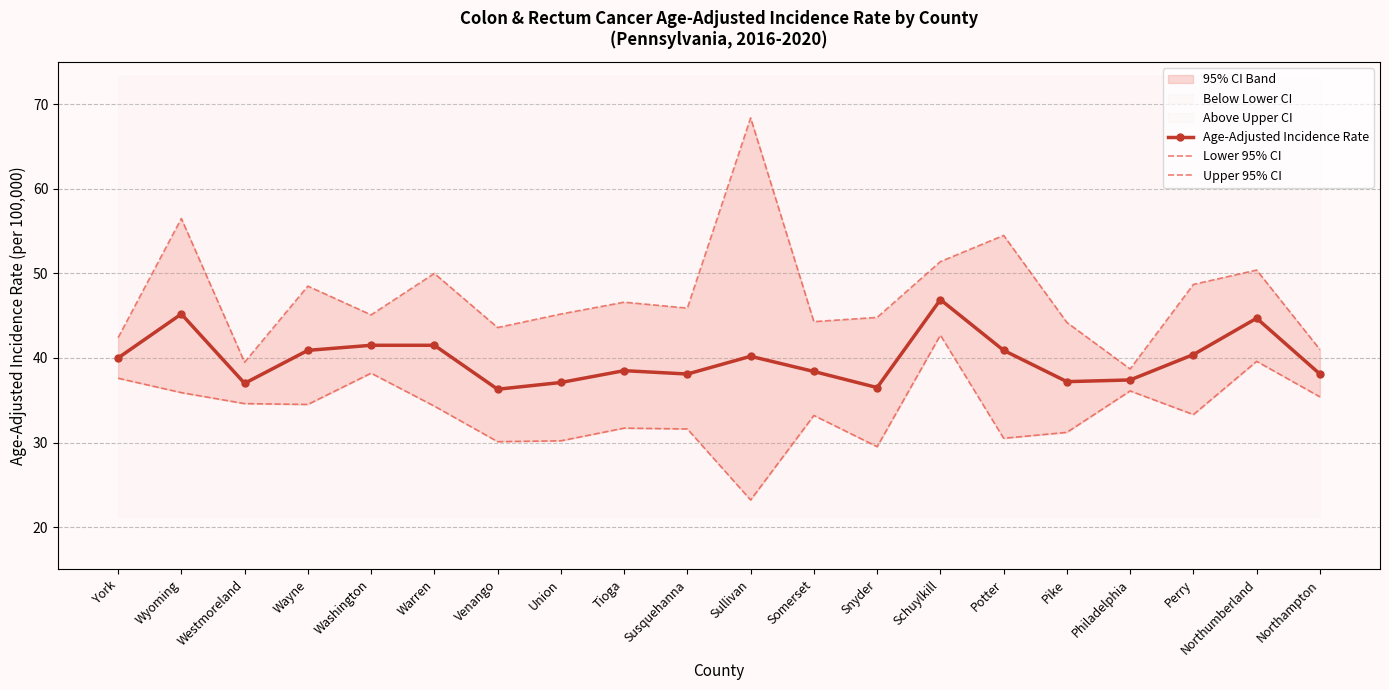

Rank the series by their average value, from lowest to highest.

Lower 95% CI, Age-Adjusted Incidence Rate, Upper 95% CI